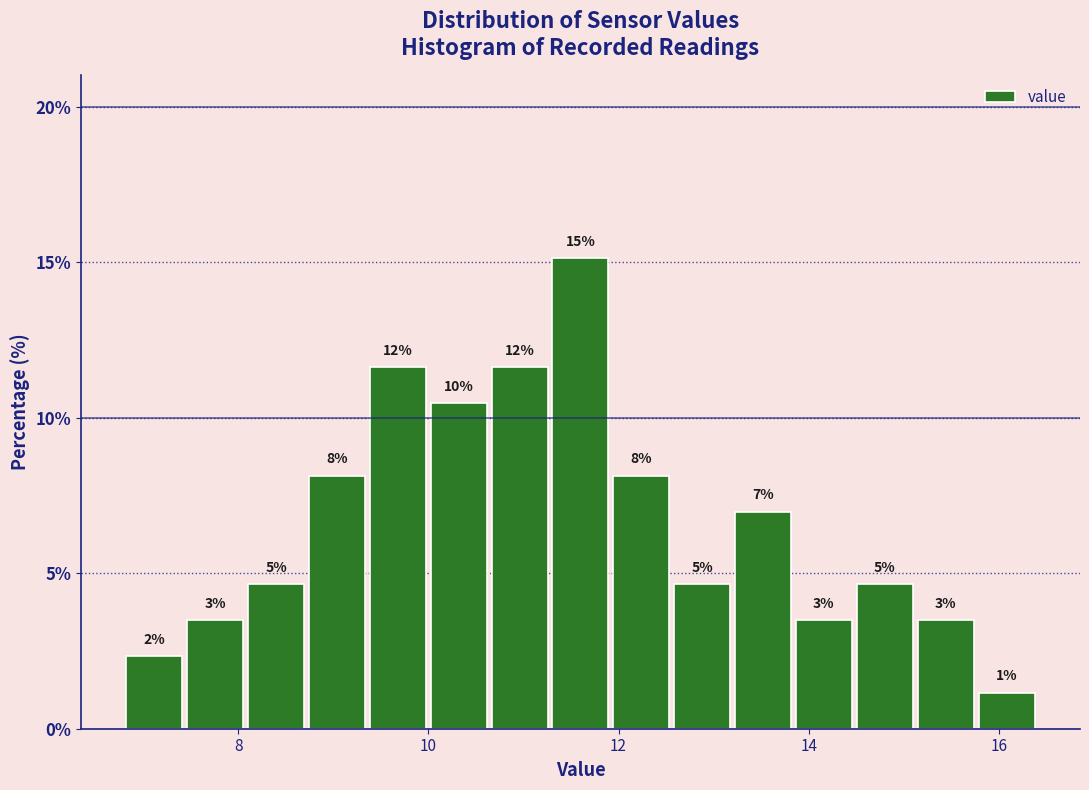

Around what value on the x-axis is the tallest bar? Give the approximate position of its centre, as read against the axis.

11.6